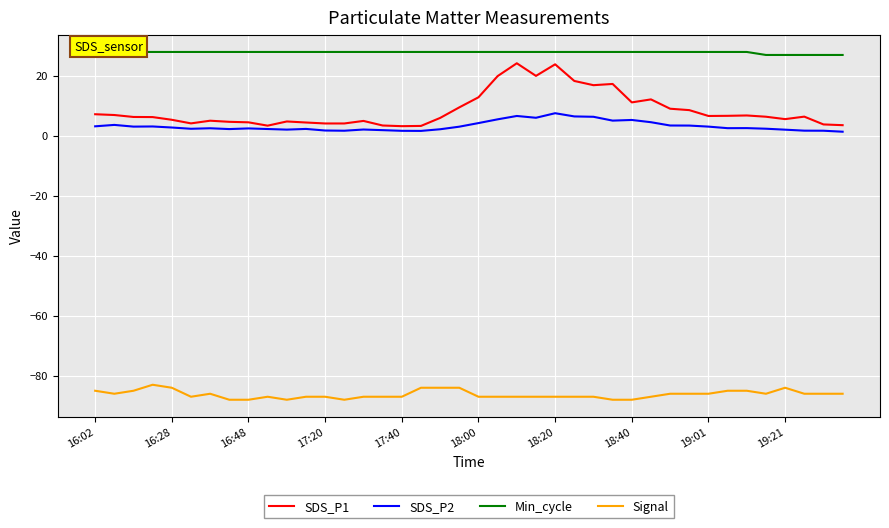

How many data points in Signal are less than -87?

6